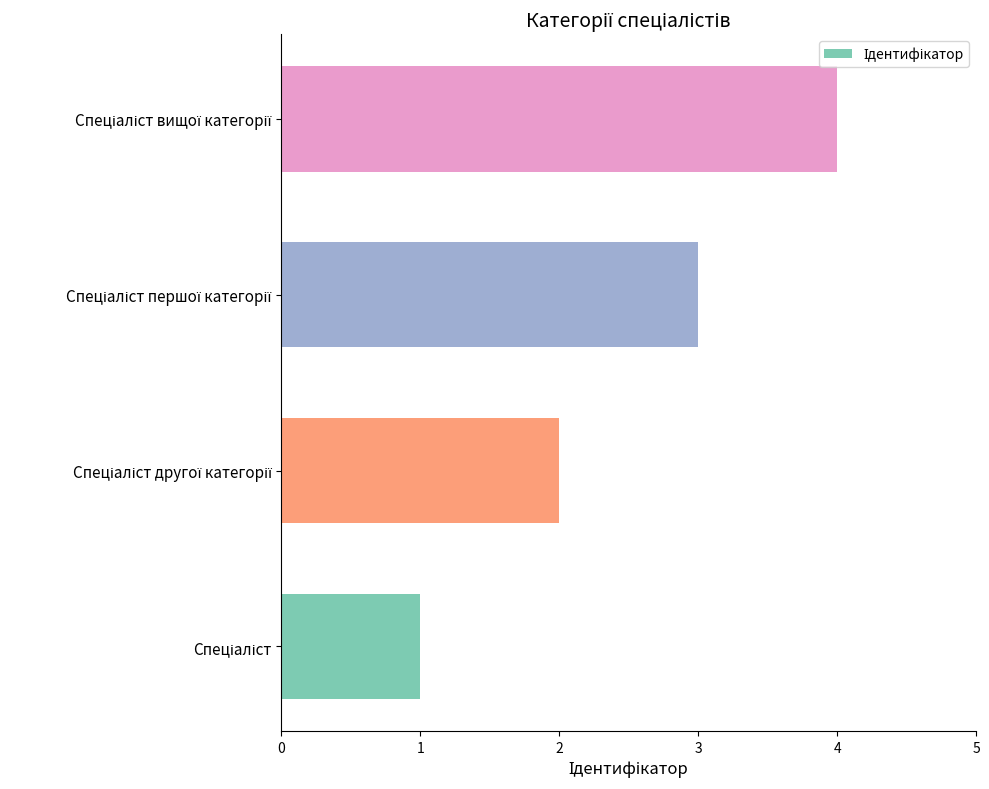

How many values are between 2 and 4?

3